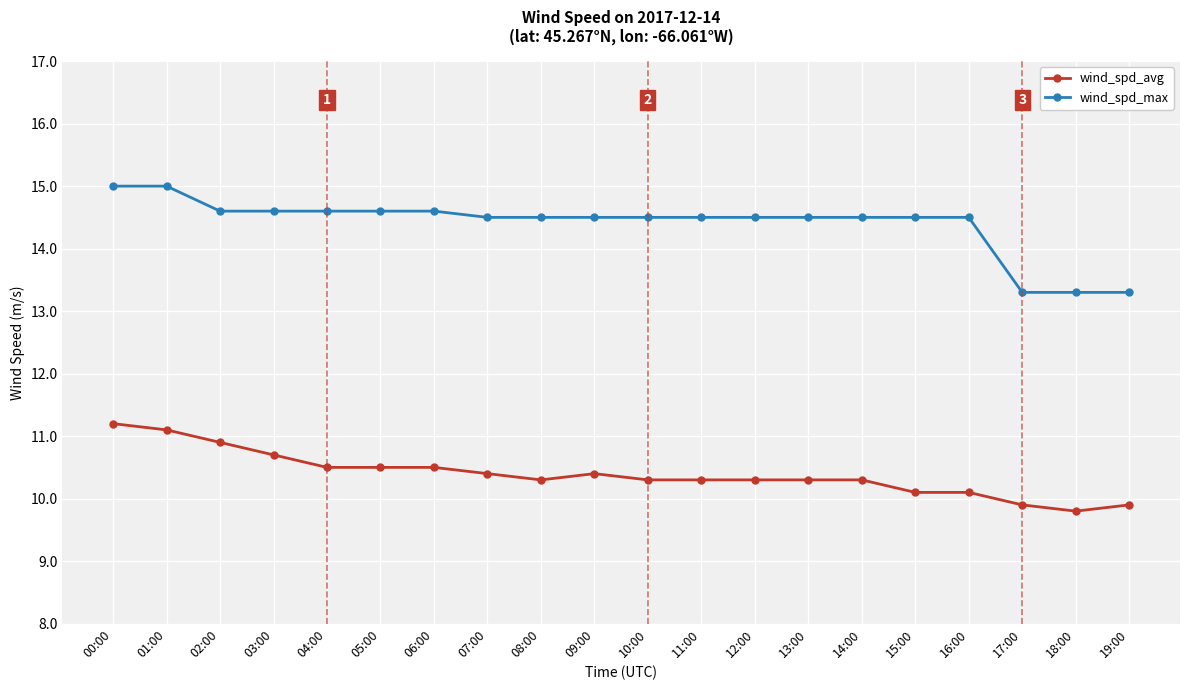

What is the smallest value displayed?

9.8